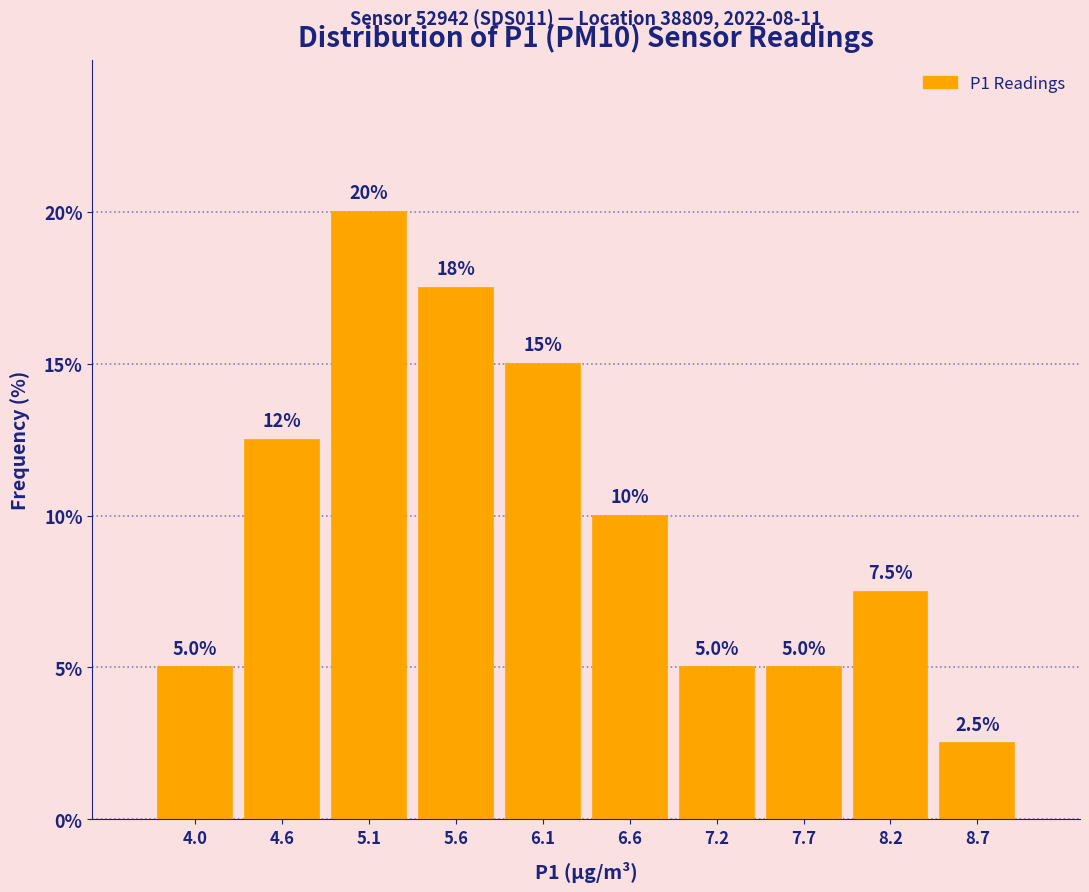

Over which range of the x-axis is the bar tallest?

4.82 to 5.34